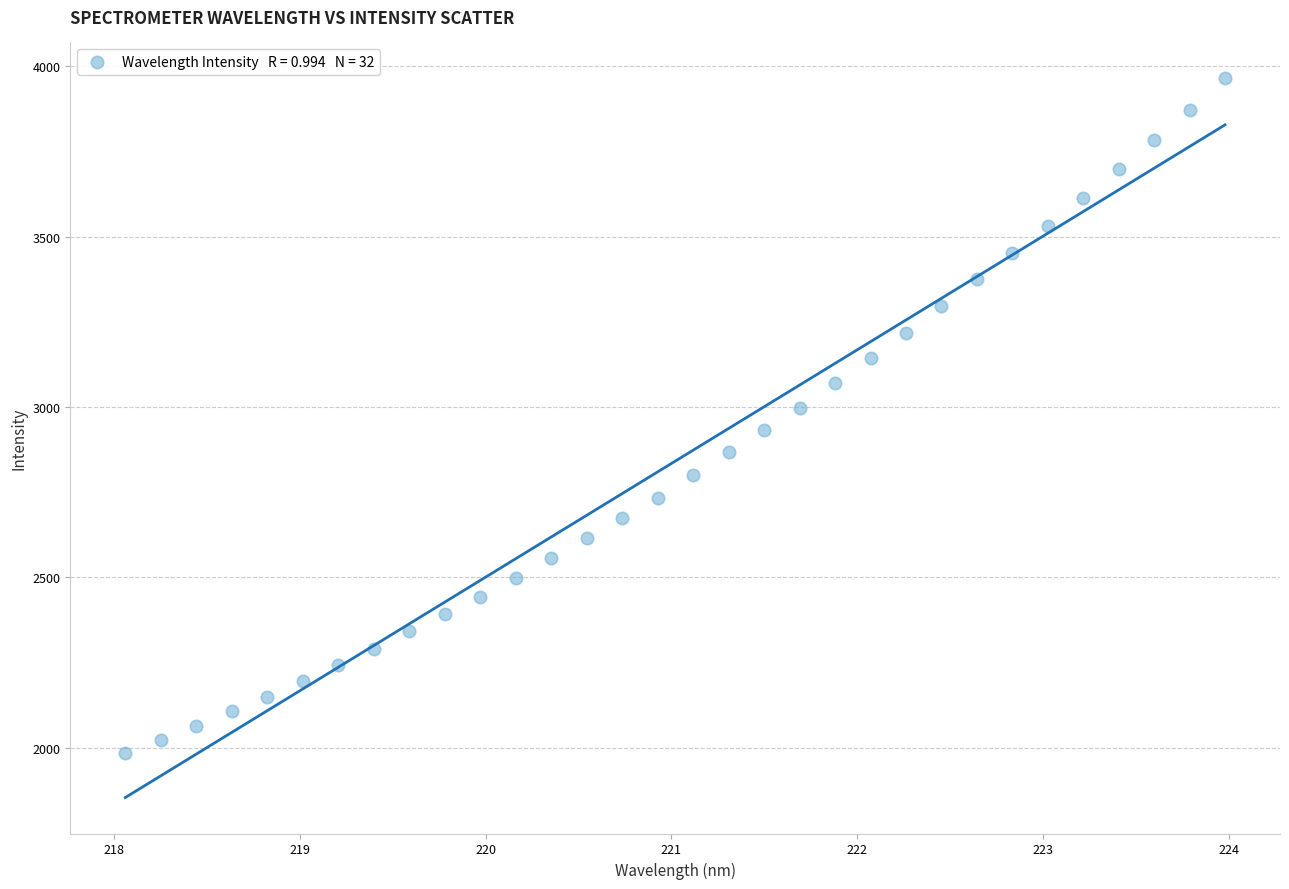

What is the range of Y values (max minus min)?

1981.3